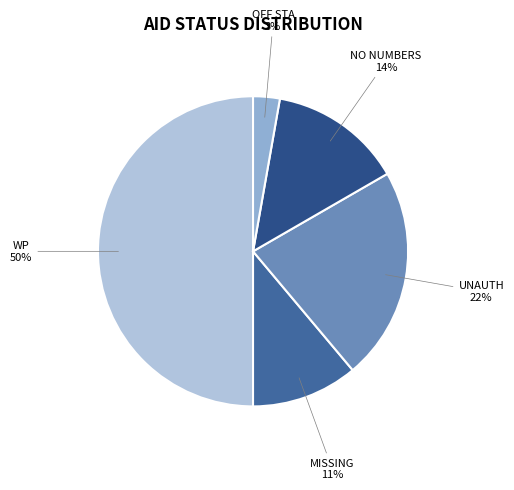

To the nearest percent, what is the difference between the largest and smallest slice percentages?

47%